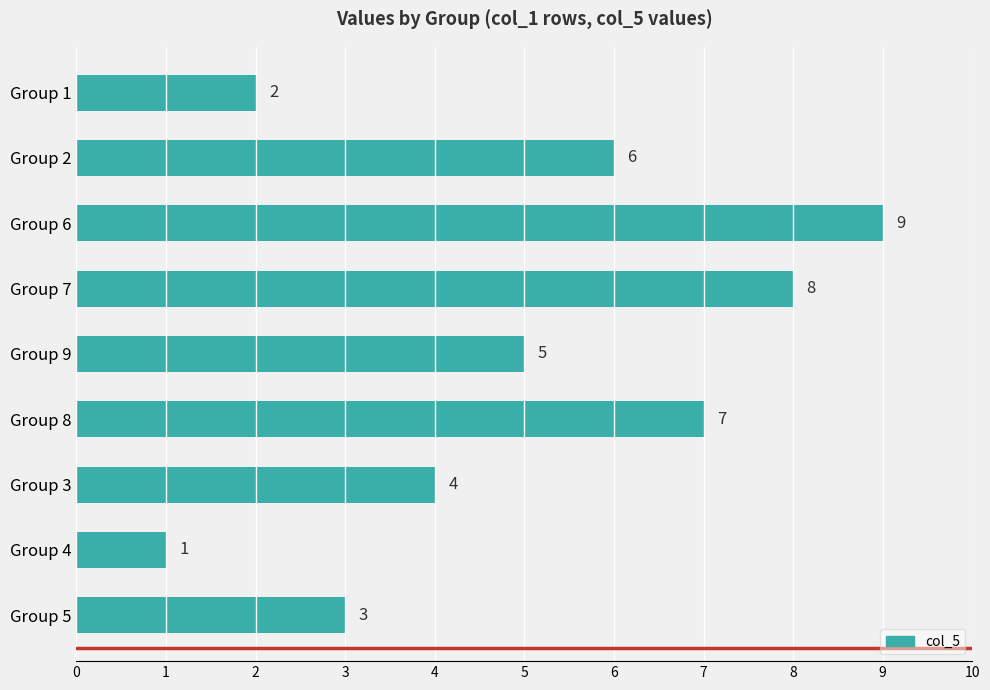

Which has a higher value, Group 8 or Group 1?

Group 8